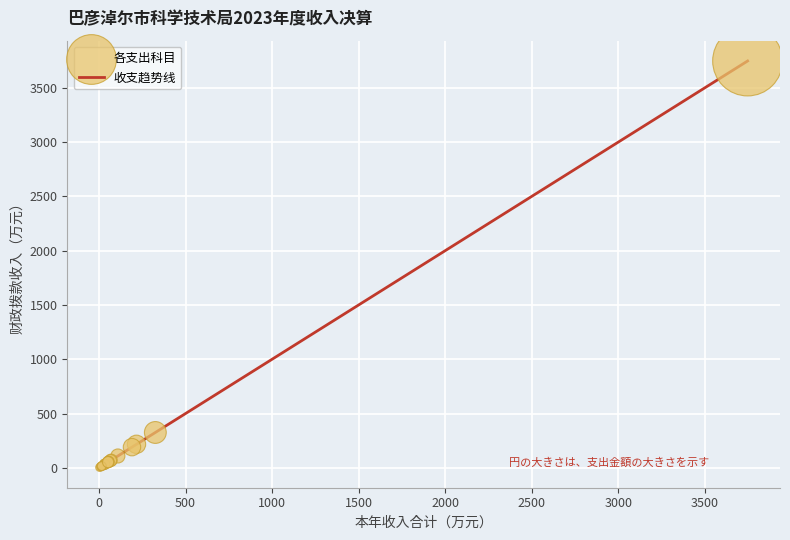

What is the maximum value shown in the chart?

3745.8